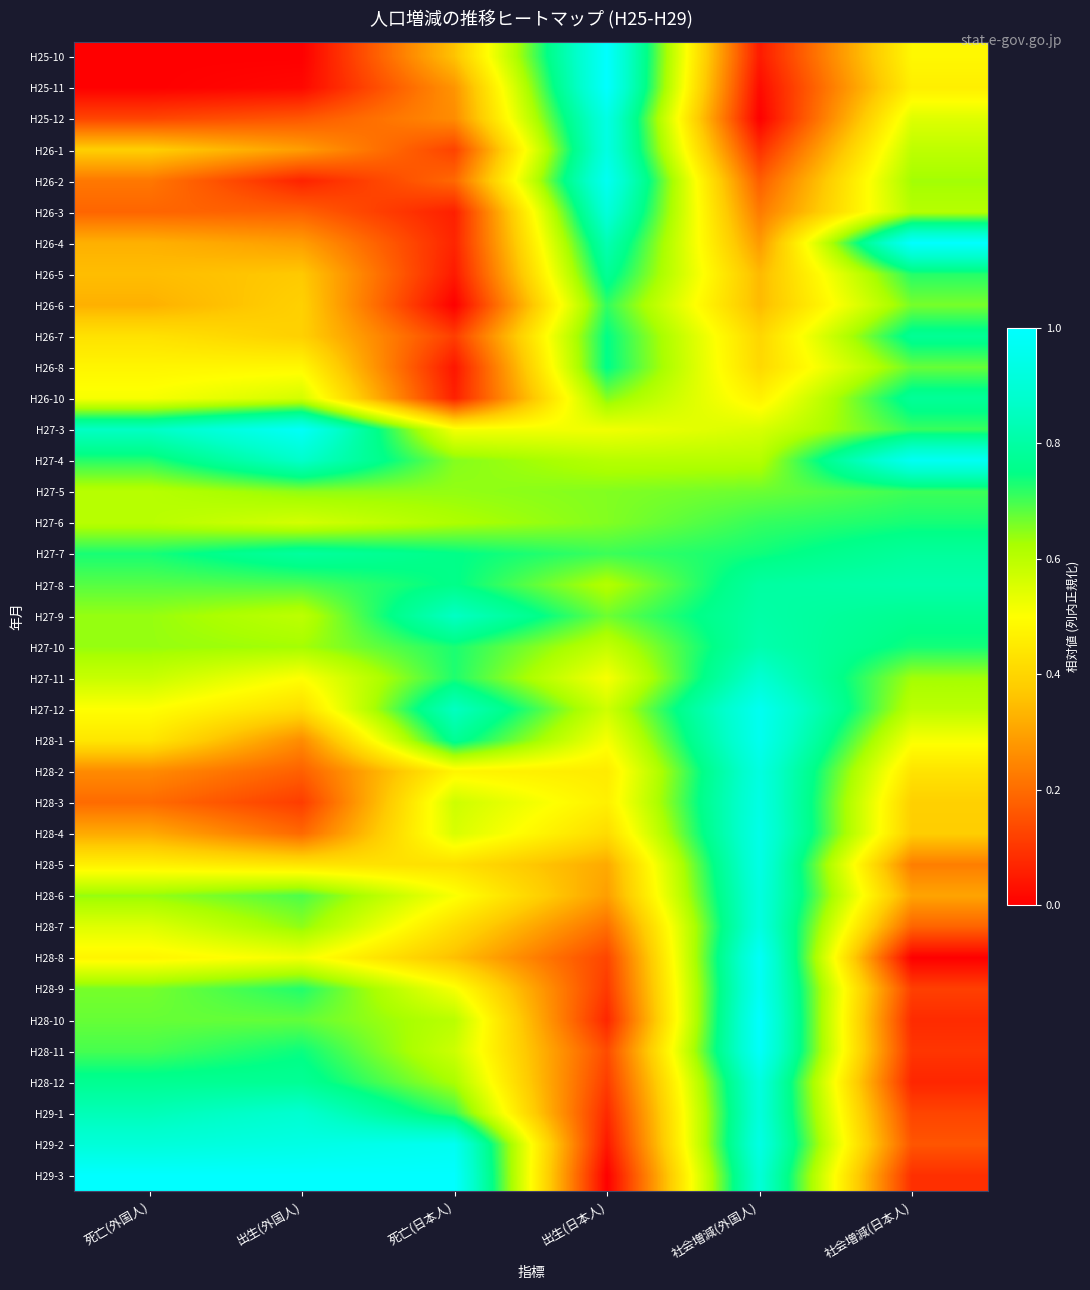

Rank the series by their maximum value, from highest to lowest.

H25-11, H26-4, H28-10, H29-3, H25-10, H28-11, H28-8, H27-3, H28-9, H27-4, H26-2, H29-2, H27-12, H28-1, H28-4, H28-5, H25-12, H28-3, H26-1, H28-2, H28-7, H28-12, H28-6, H29-1, H26-3, H27-11, H27-9, H27-10, H27-8, H27-7, H26-10, H26-5, H26-7, H26-8, H27-6, H26-6, H27-5